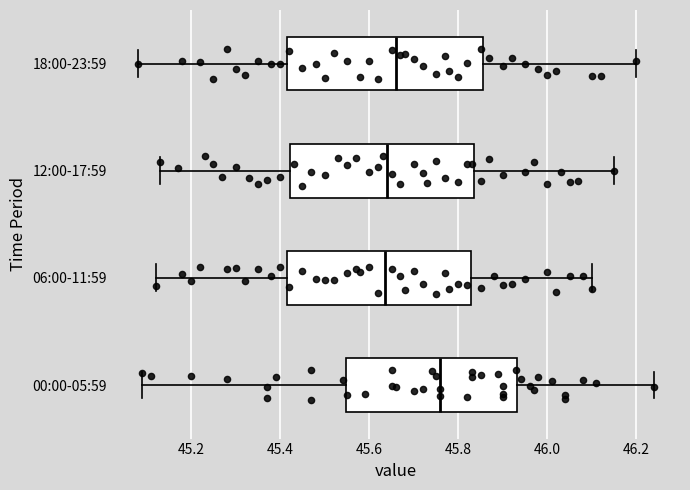

Which box is the widest, from its left edge to its right edge?

18:00-23:59